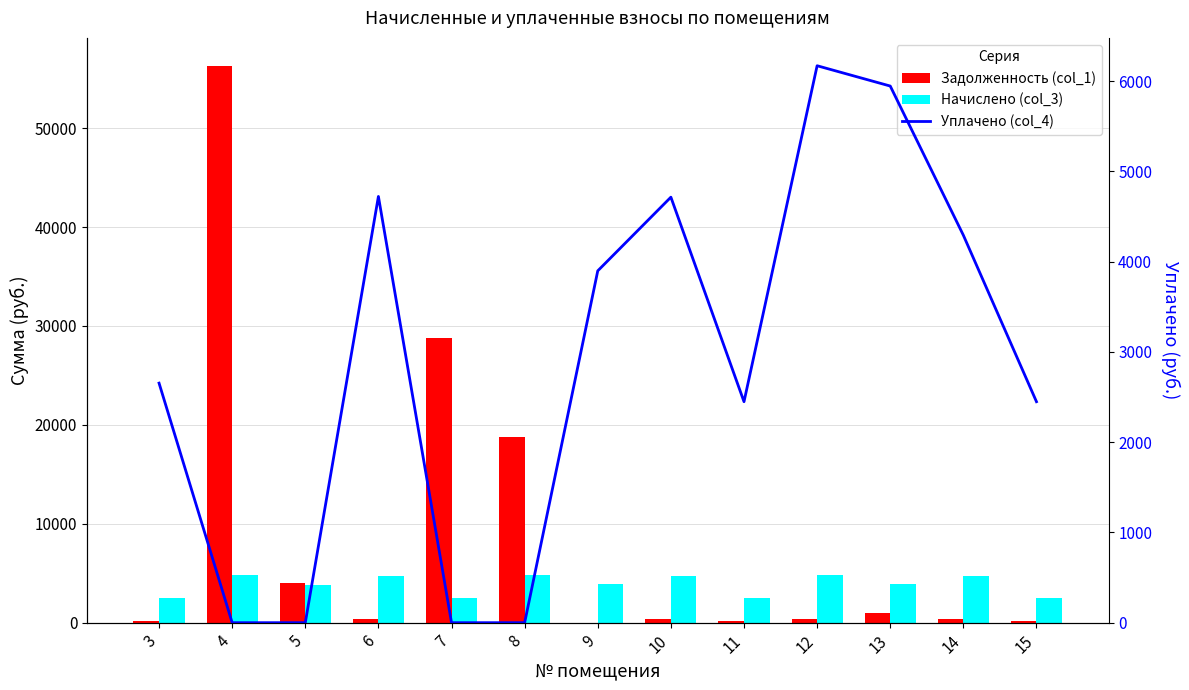

True or false: Уплачено (col_4) has a value of -2878.3 at 4.

False